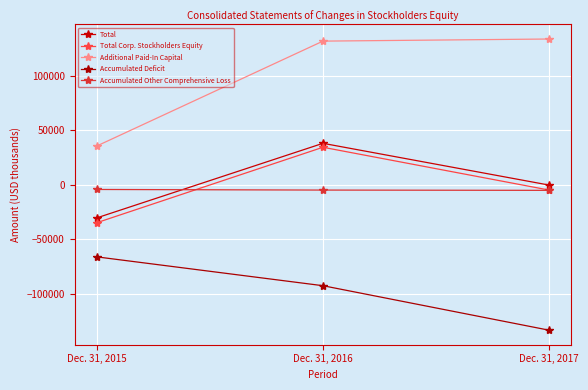

True or false: Additional Paid-In Capital has a value of 73723 at Dec. 31, 2017.

False